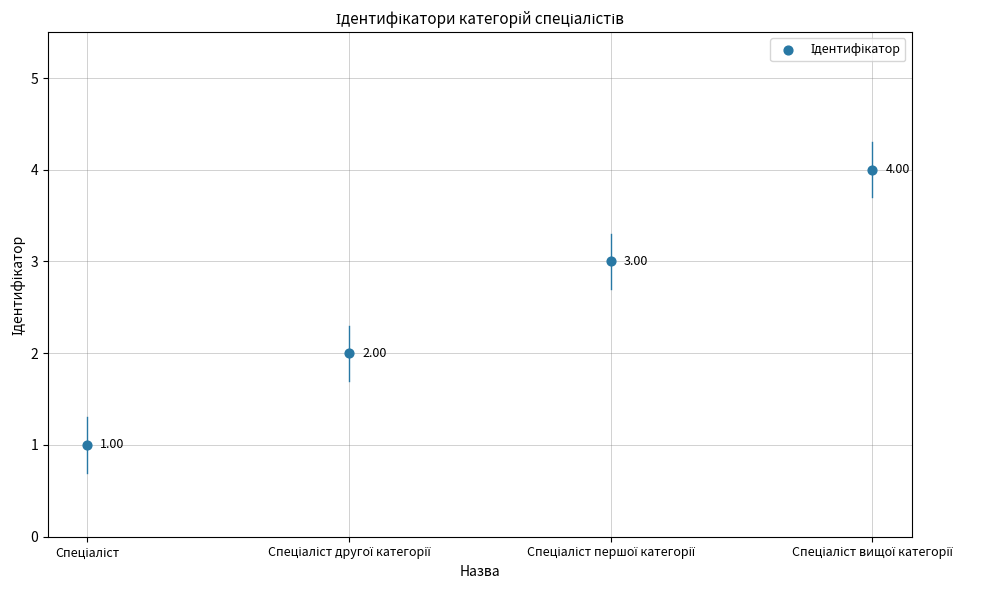

What is the range of Y values (max minus min)?

3